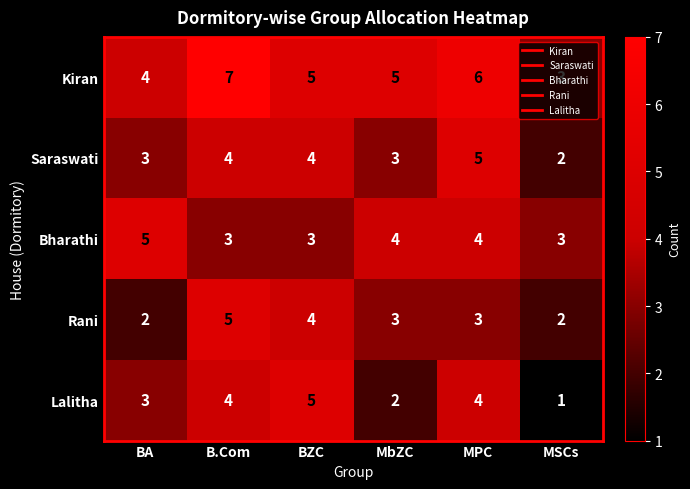

What is the spread (max minus min) of values at B.Com?

4